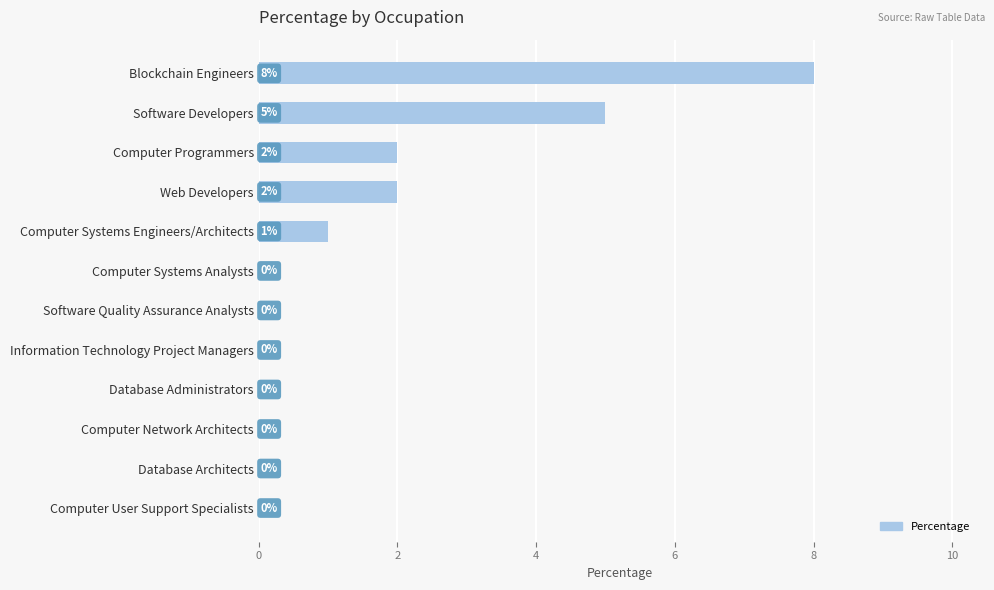

What is the maximum value shown in the chart?

8